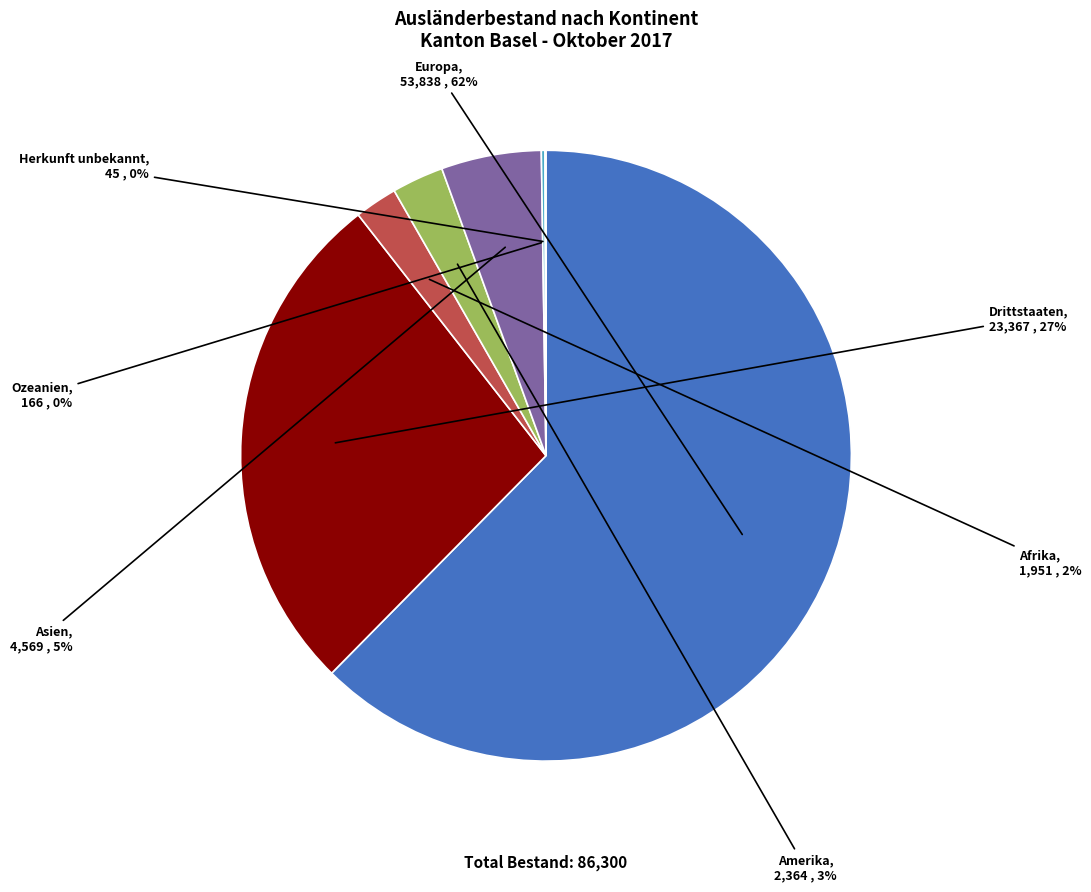

To the nearest percent, what is the combined percentage of Drittstaaten and Amerika?

30%